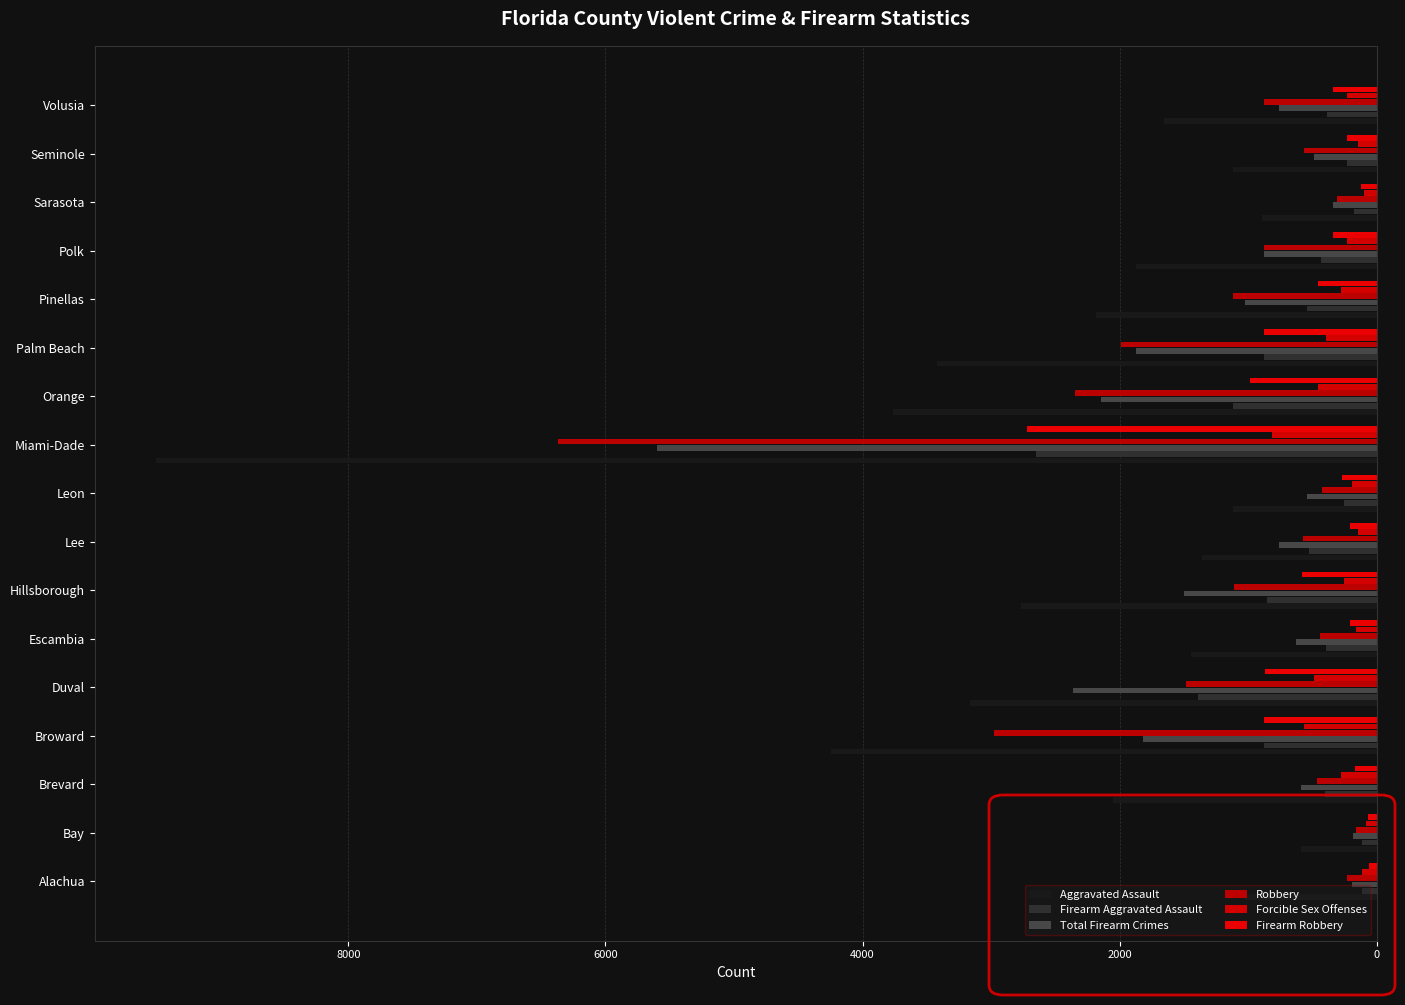

Count the number of categories in the chart.

17